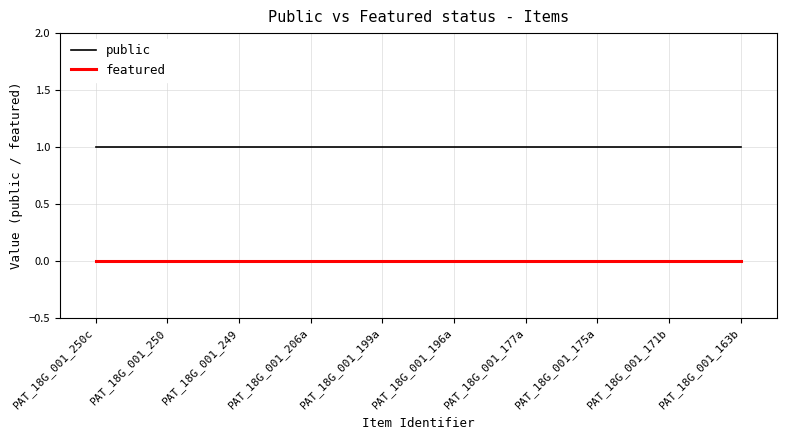

At PAT_18G_001_249, list the series in order from smallest to largest.

featured, public